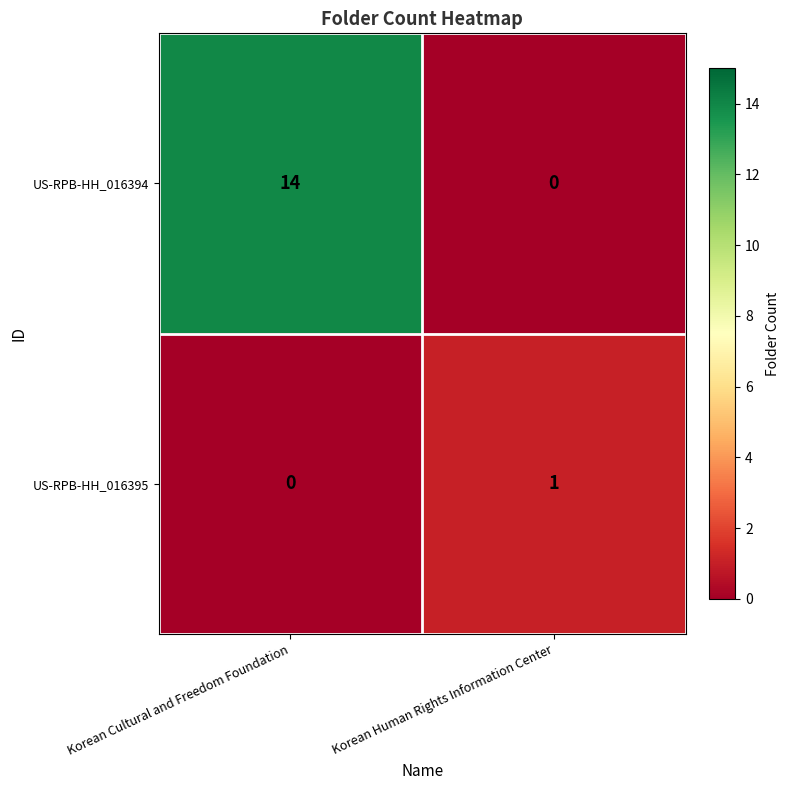

What is the difference between the maximum and minimum values in the US-RPB-HH_016394 series?

14